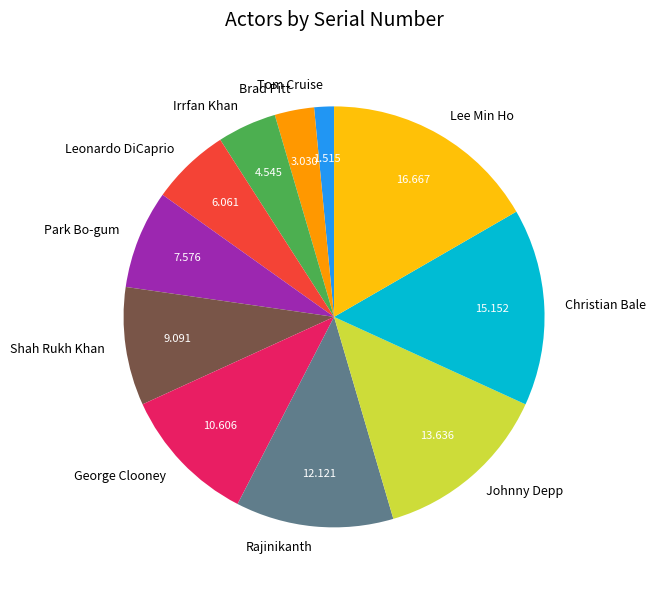

True or false: Tom Cruise accounts for 2% of the total.

True